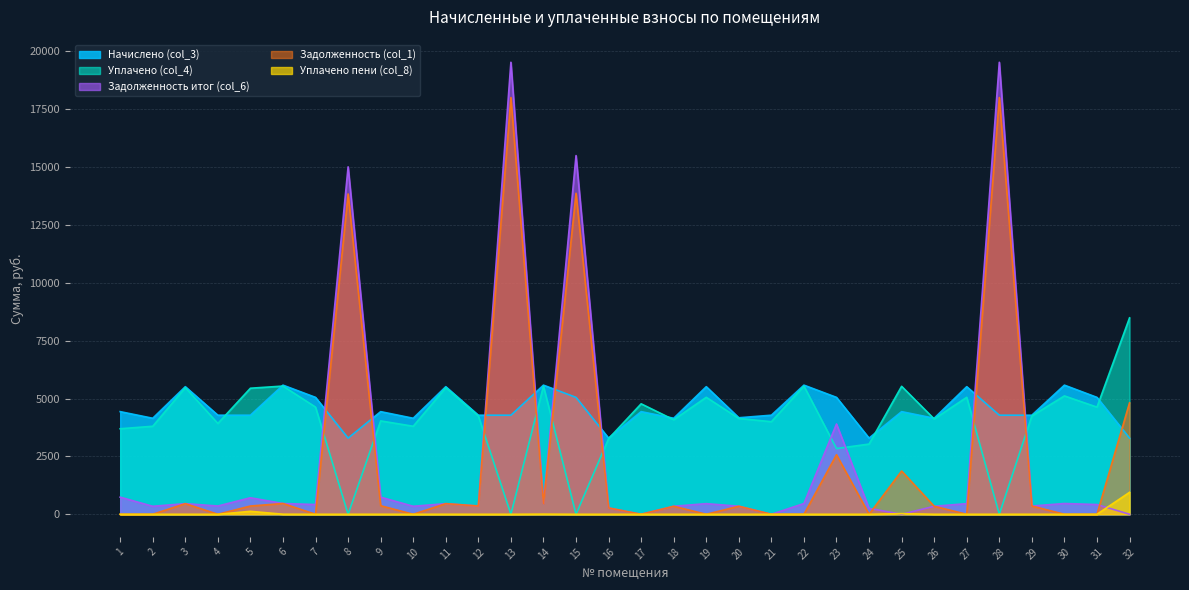

Is the value of Уплачено пени (col_8) at 24 greater than the value of Уплачено (col_4) at 21?

No